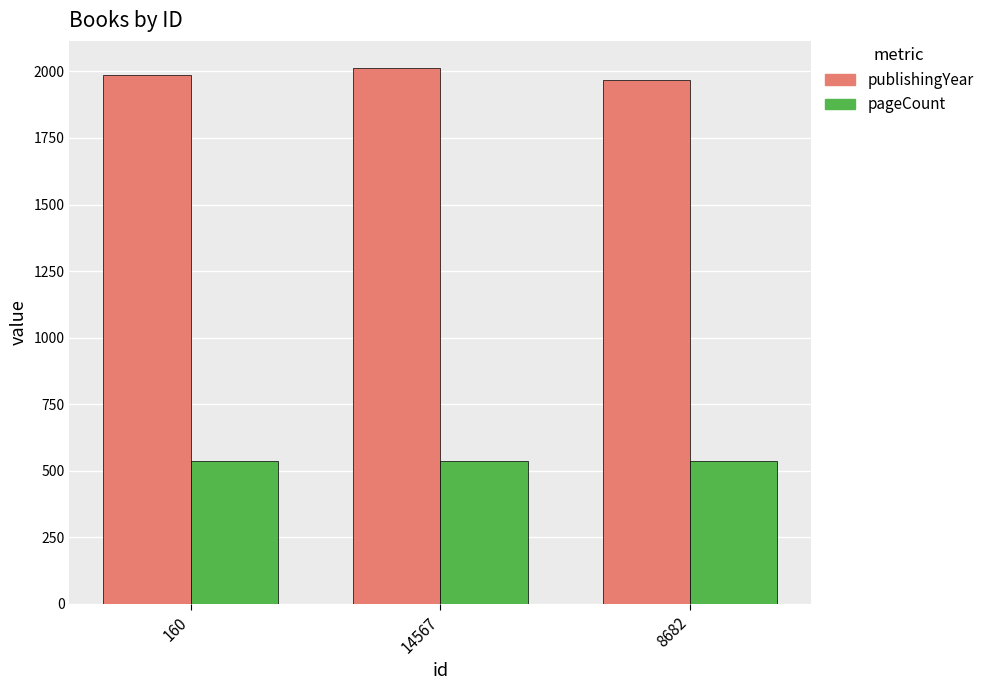

What are all the series names shown in the legend?

publishingYear, pageCount